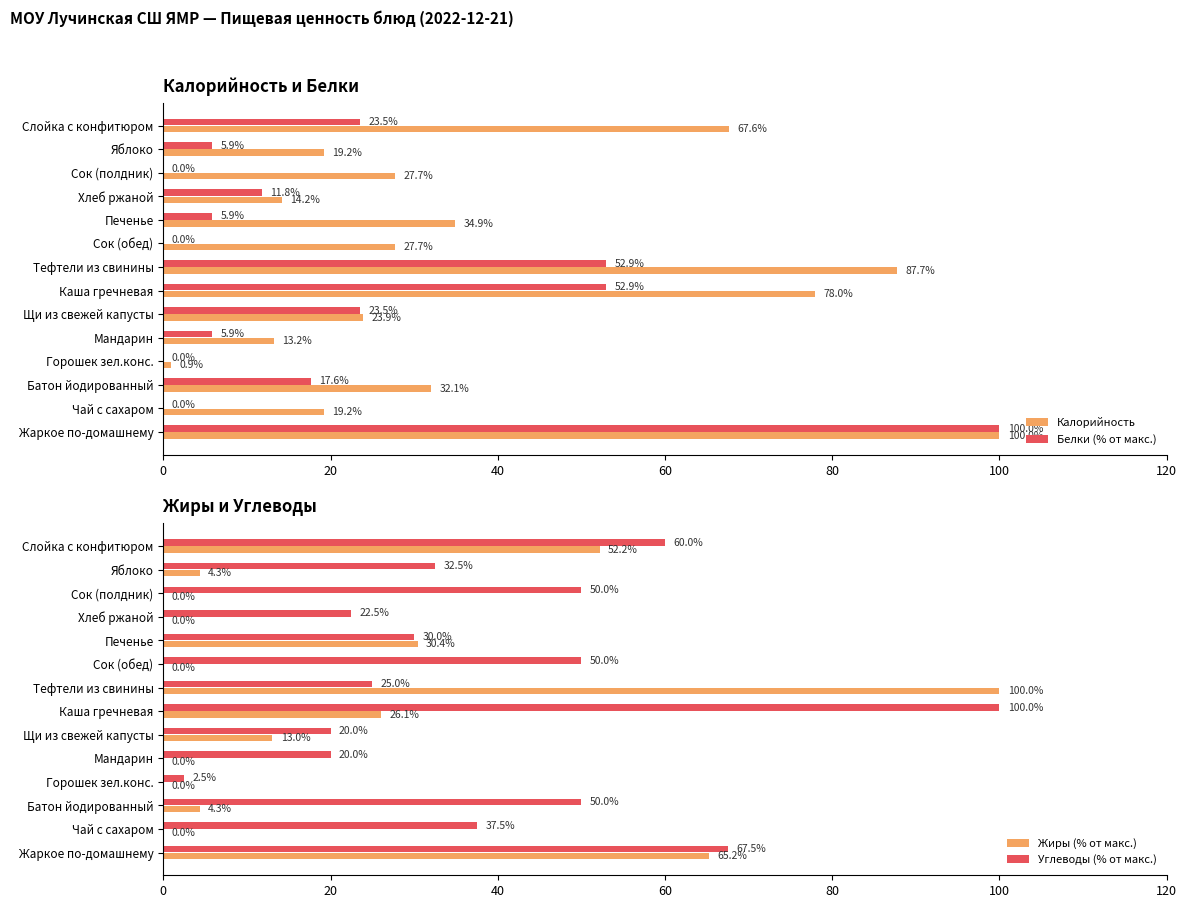

What are all the series names shown in the legend?

Калорийность, Белки (% от макс.), Жиры (% от макс.), Углеводы (% от макс.)